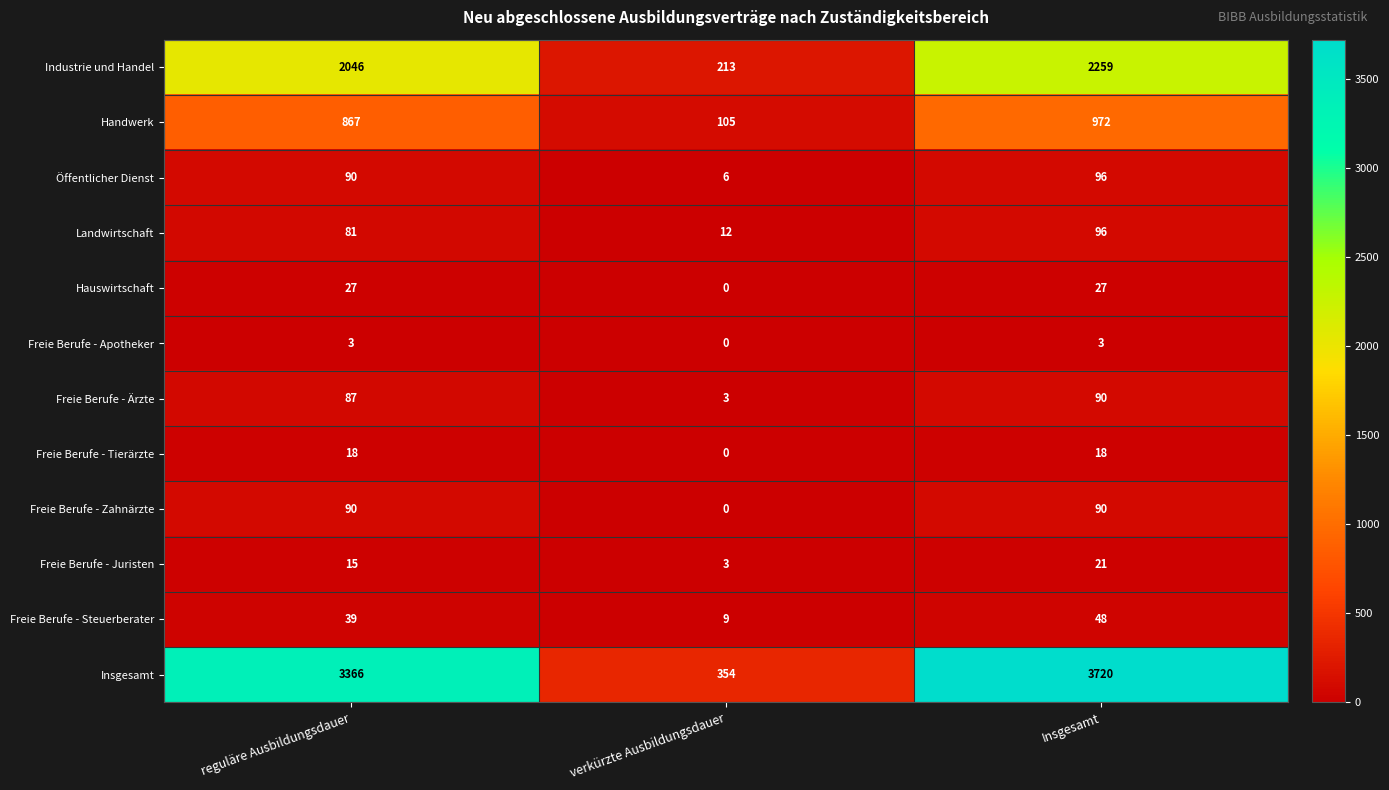

What is the sum of the Freie Berufe - Tierärzte values at reguläre Ausbildungsdauer and verkürzte Ausbildungsdauer?

18